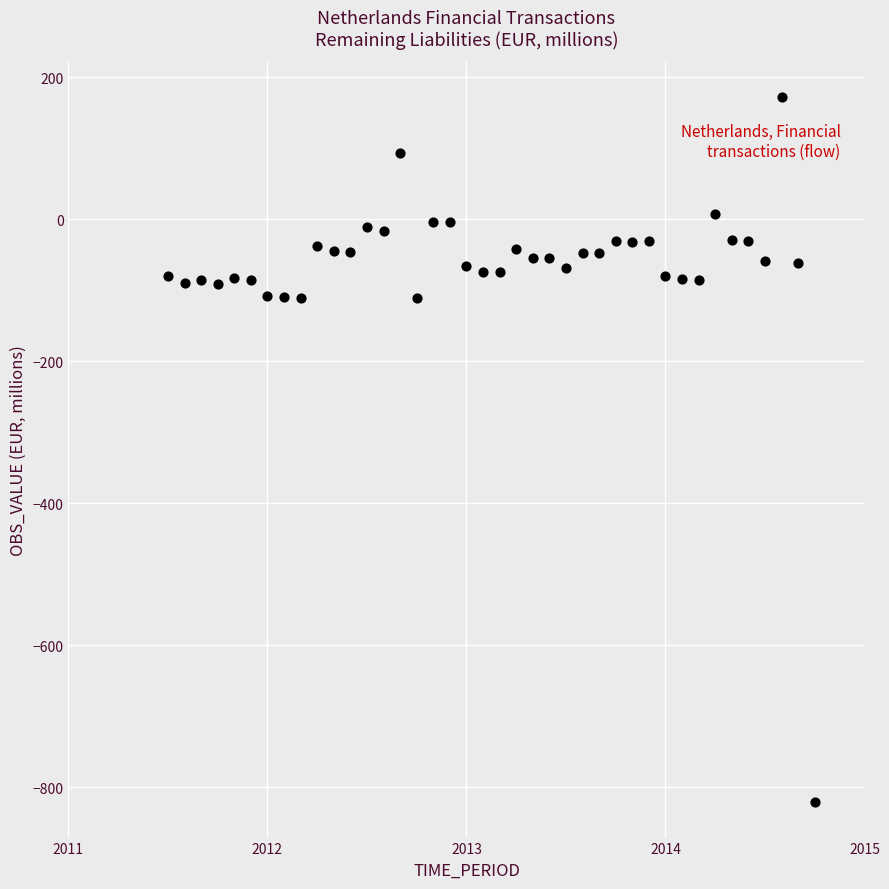

Count the number of points in this scatter plot.

40